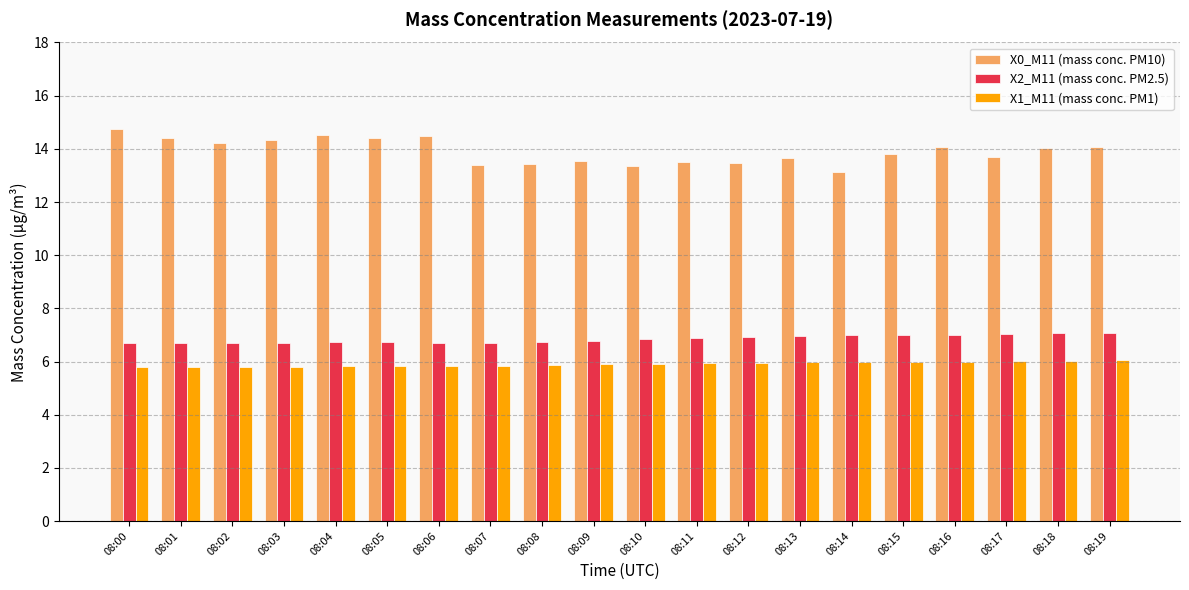

What is the spread (max minus min) of values at 08:12?

7.5